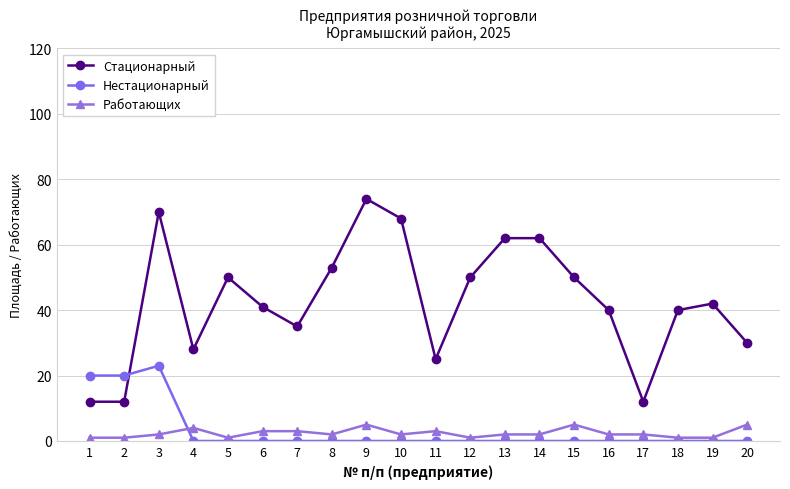

True or false: Работающих has a value of 5 at 9.

True